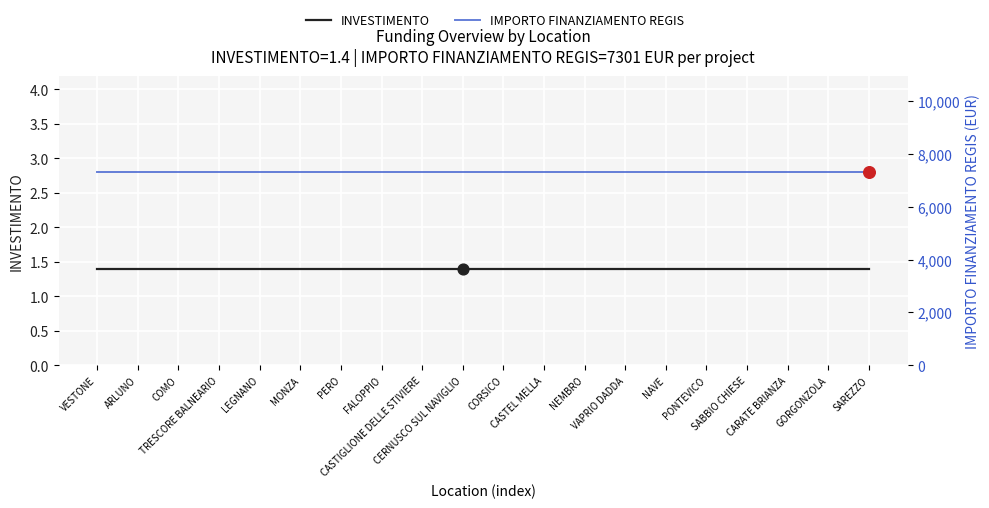

At how many categories does at least one series exceed 6773?

20